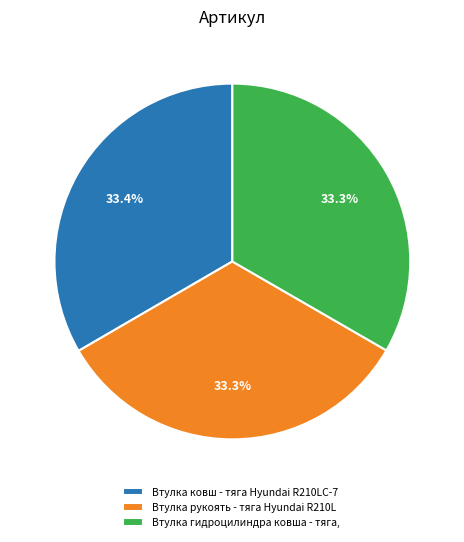

How many slices are in this pie chart?

3